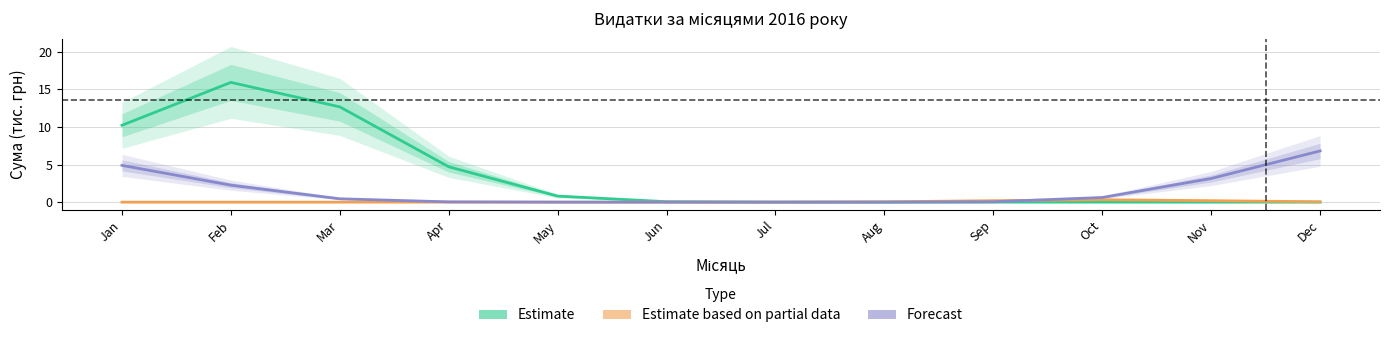

After their last crossing, which series has the higher values: Estimate or Estimate based on partial data?

Estimate based on partial data